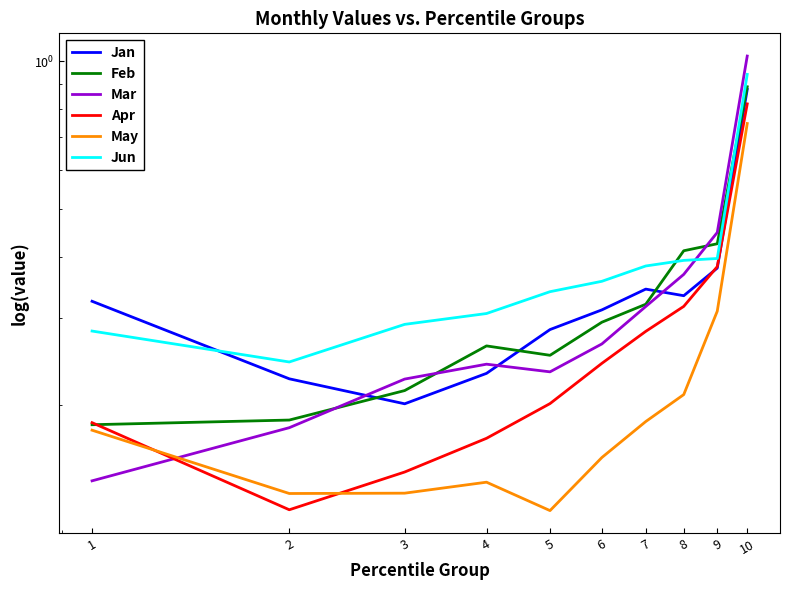

Rank the categories by Apr value from highest to lowest.

10, 9, 8, 7, 6, 5, 1, 4, 3, 2